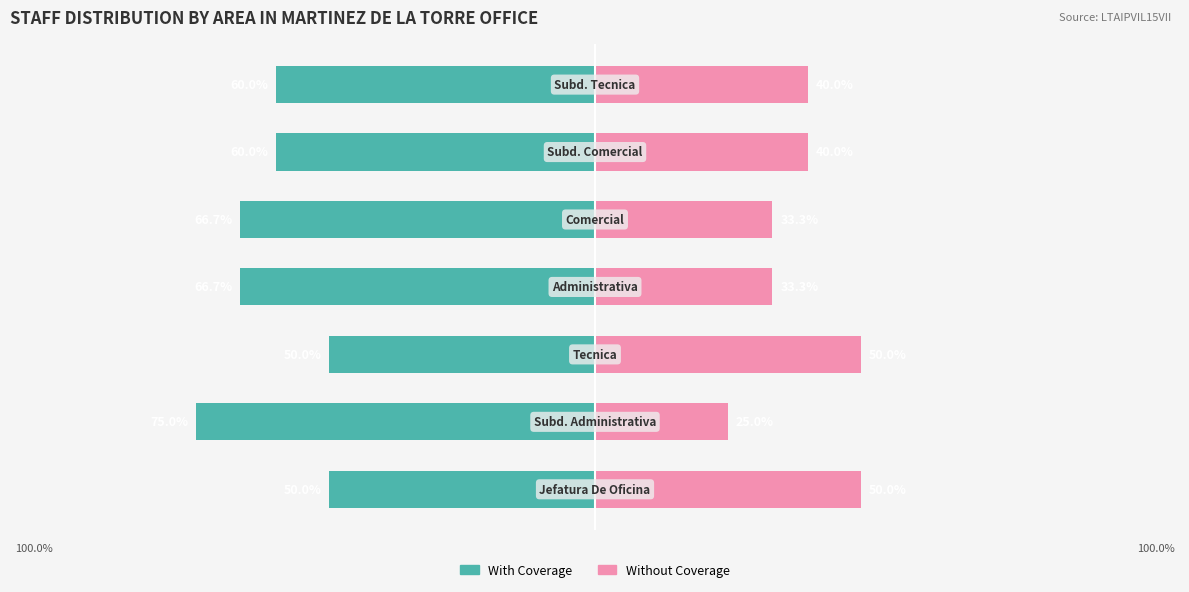

What value does the With Coverage series have at 3?

-66.7